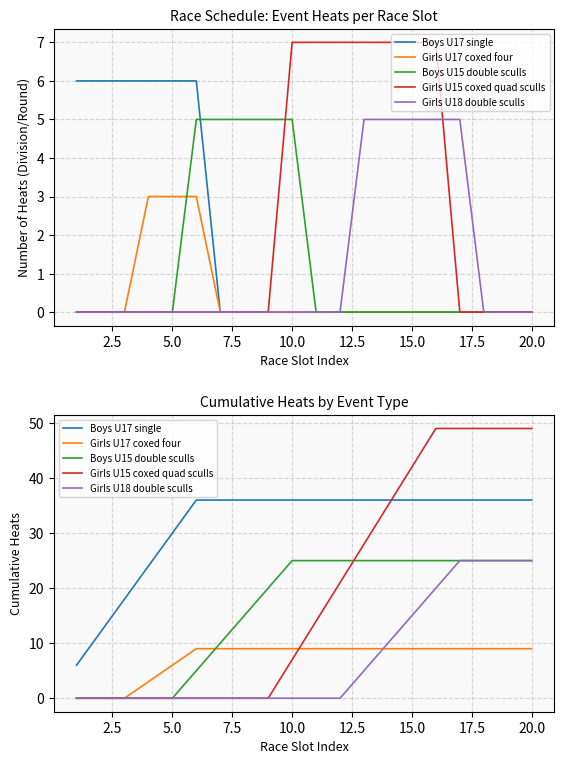

At how many categories does at least one series exceed 29?

16